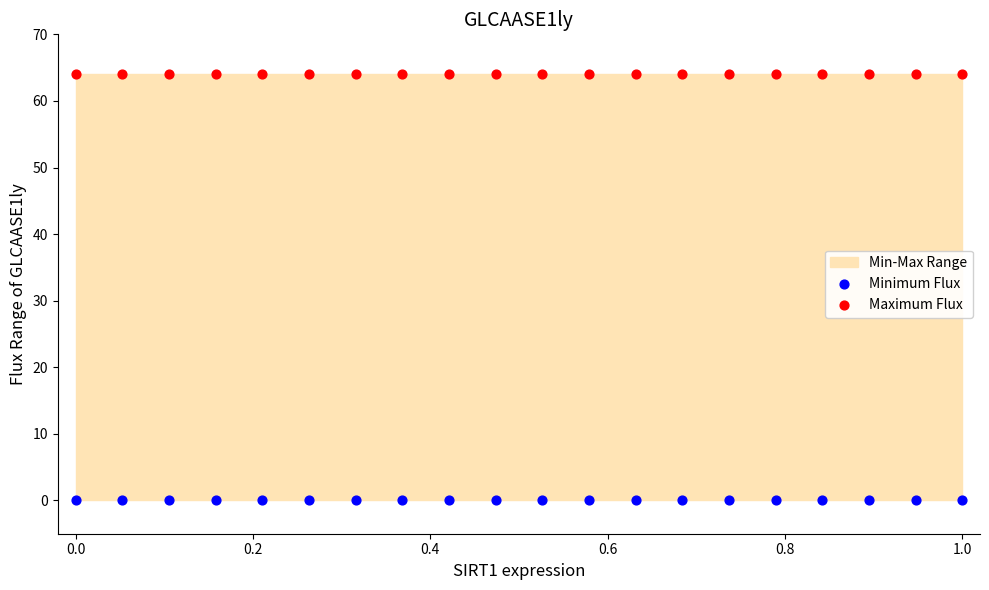

Which series contains the lowest Y value?

Minimum Flux